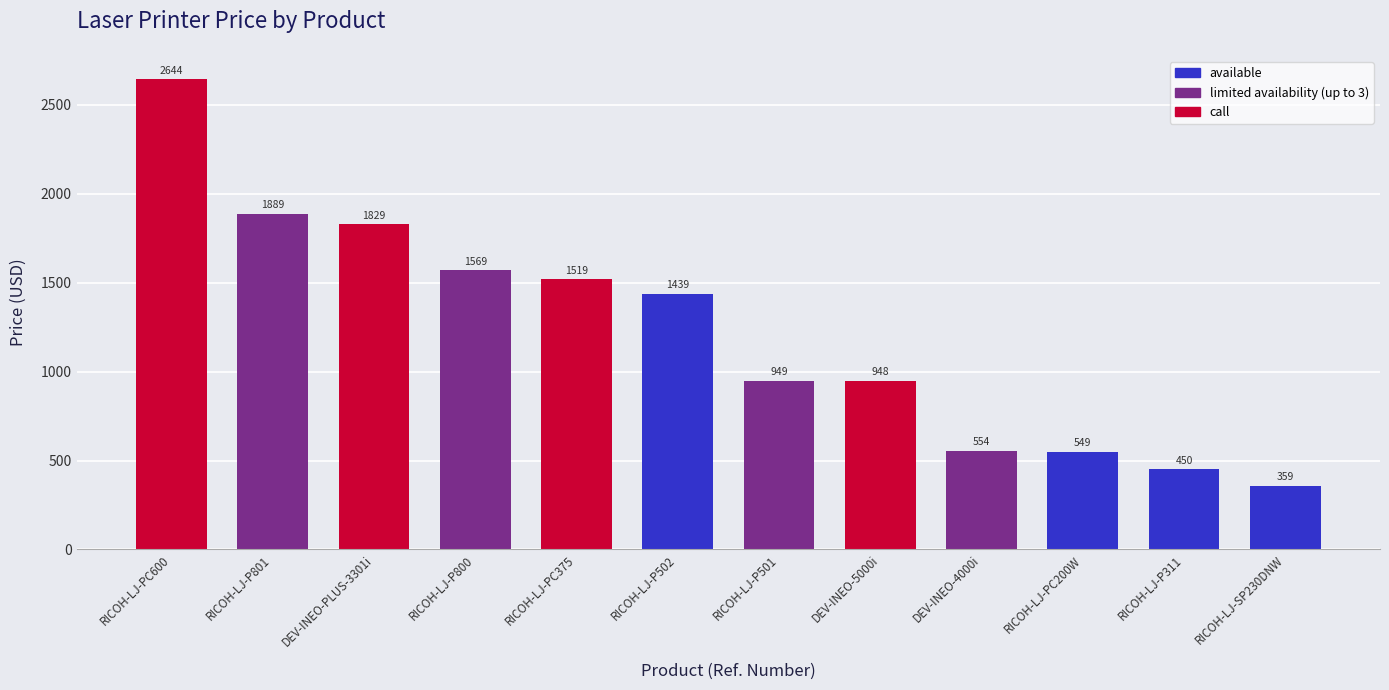

What value does the data have at RICOH-LJ-P800?

1569.0